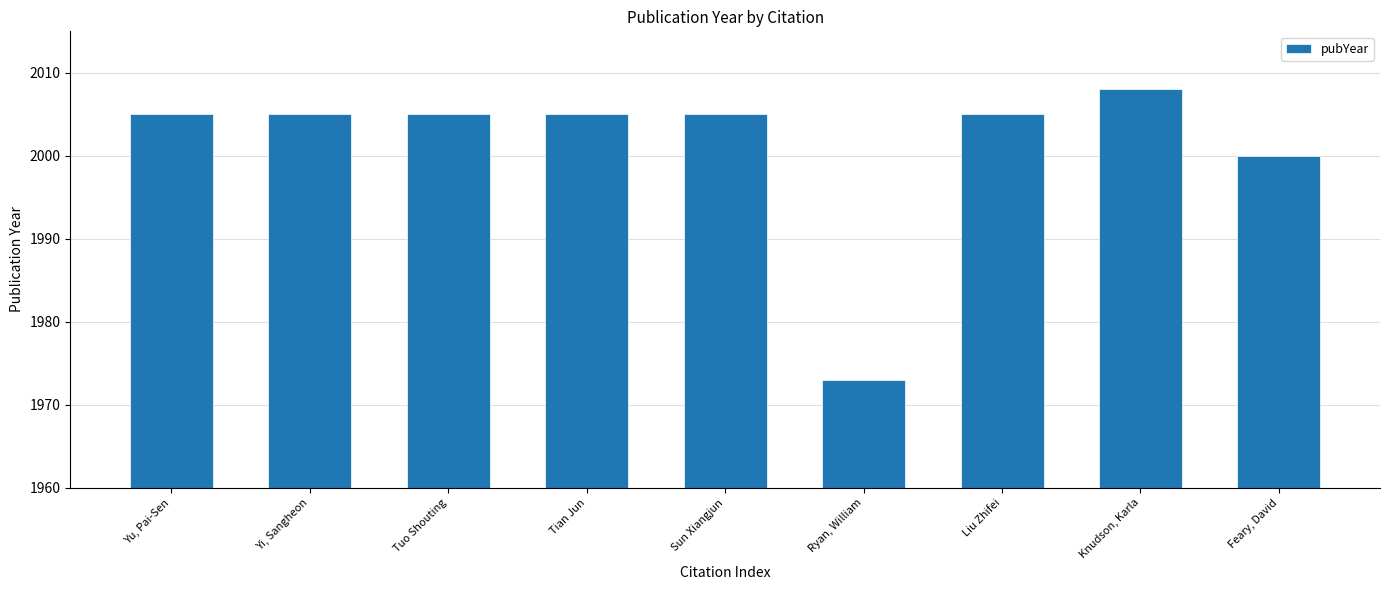

What is the difference between the values at Knudson, Karla and Sun Xiangjun?

3